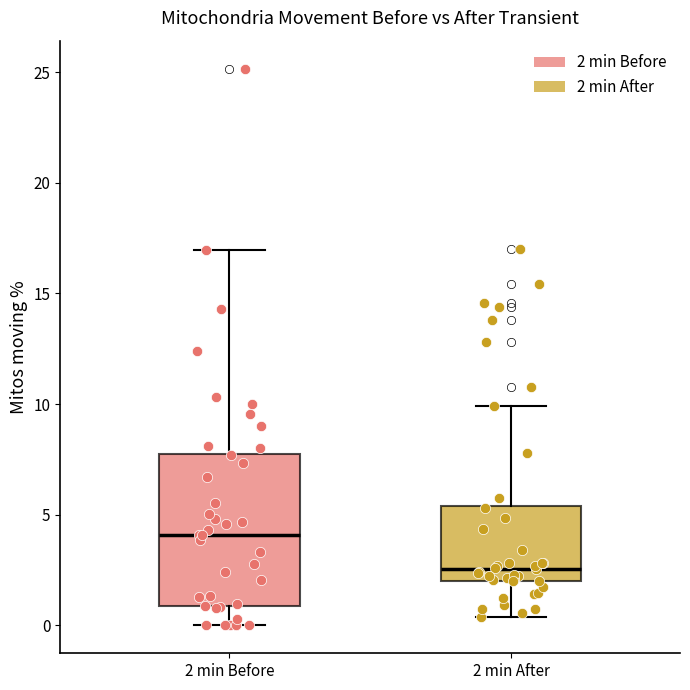

Which box has the highest median line?

2 min Before